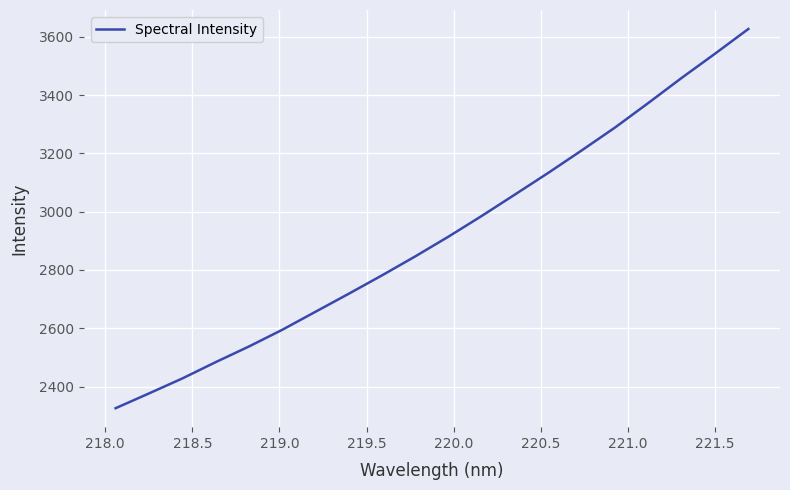

What is the smallest value displayed?

2325.8